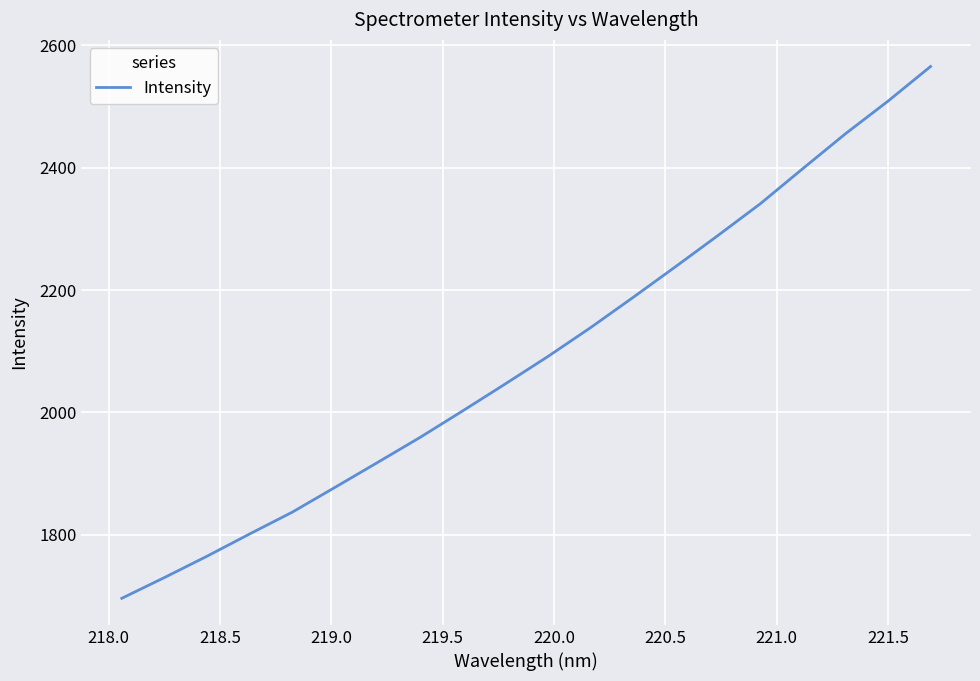

What is the maximum value shown in the chart?

2565.6